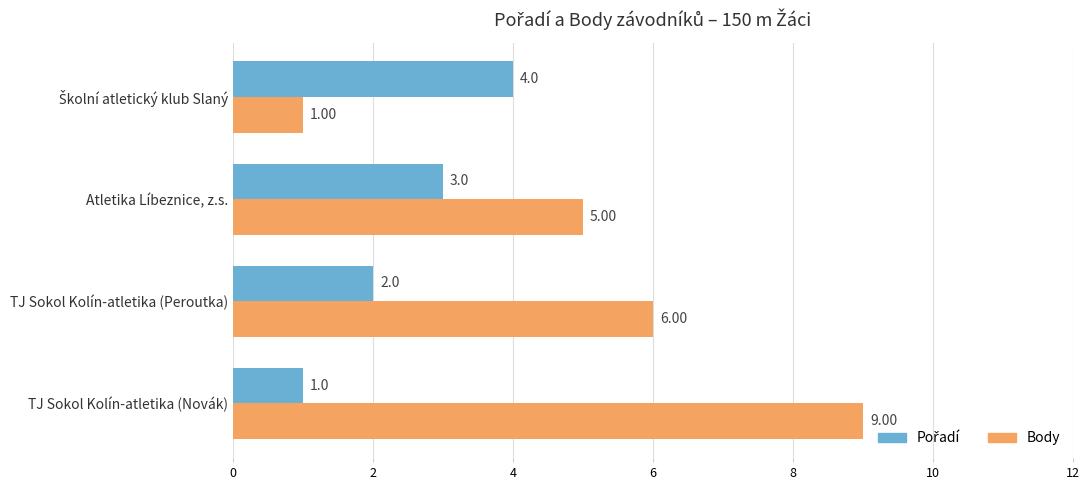

What is the difference between the maximum and minimum values in the Body series?

8